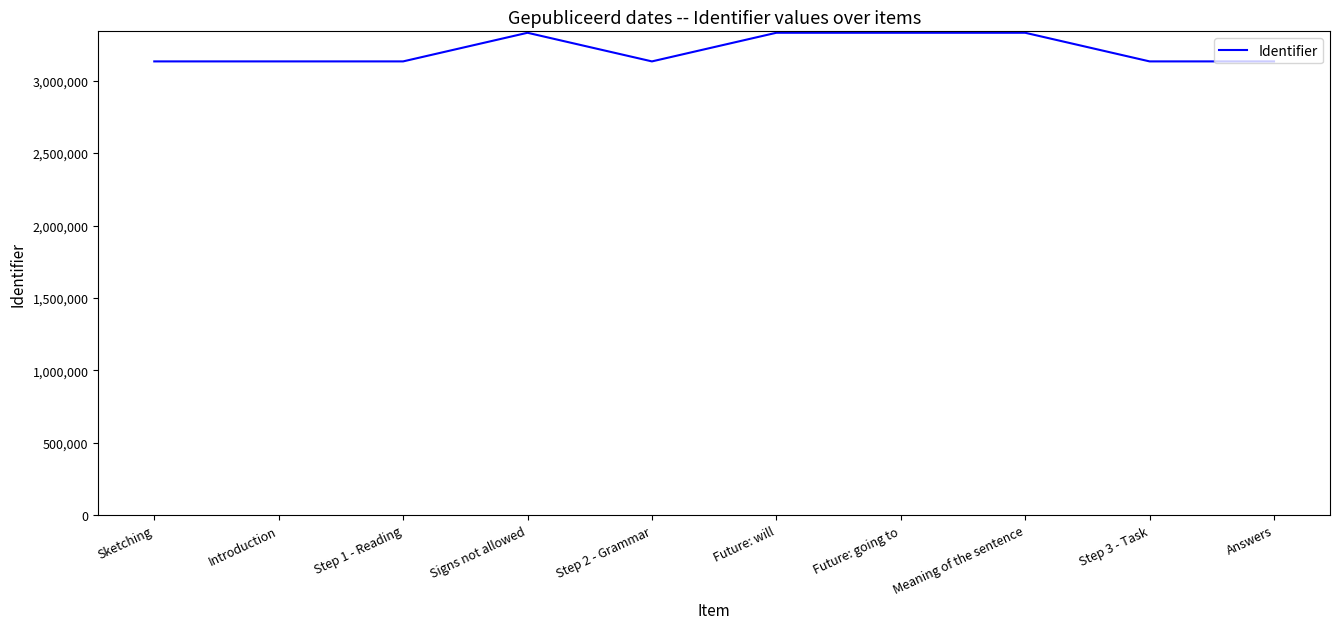

The chart shows a value of 3133355 at Introduction. True or false?

True